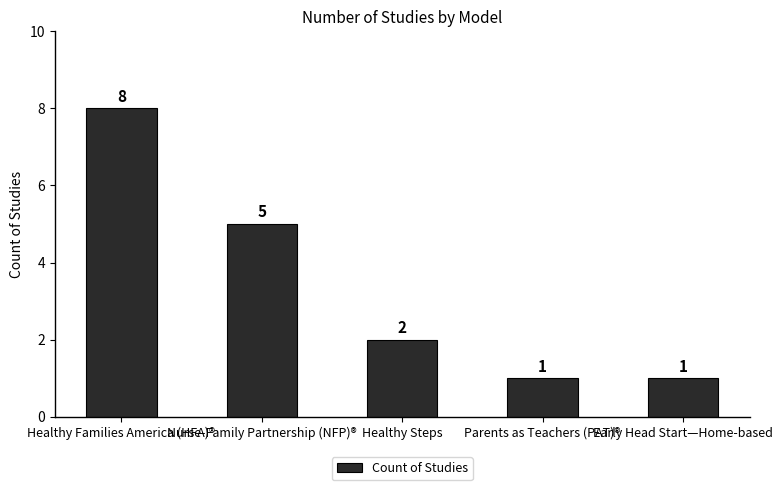

What is the difference between the values at Nurse-Family Partnership (NFP)® and Healthy Families America (HFA)®?

3